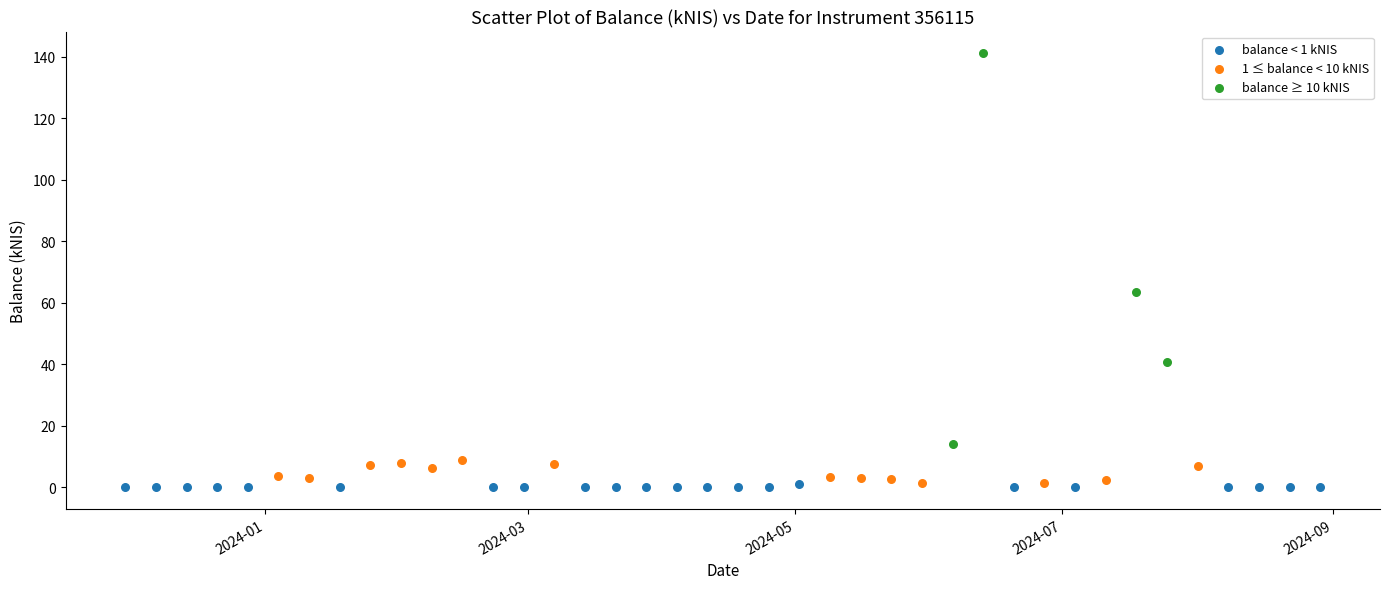

Which series has the largest Y range (max minus min)?

balance ≥ 10 kNIS